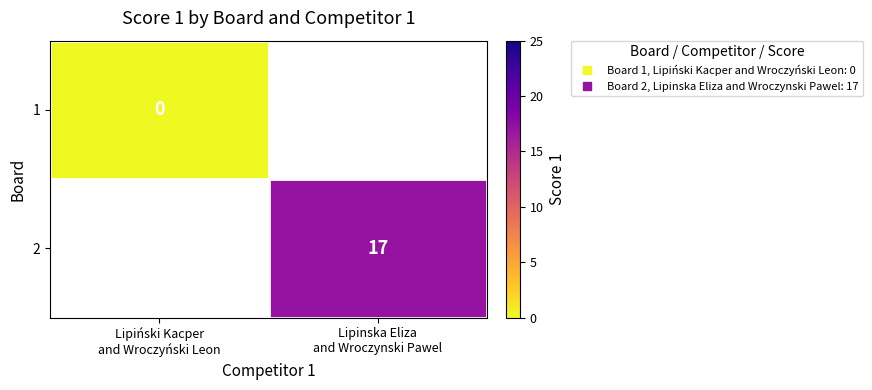

At how many categories does at least one series exceed 9?

1